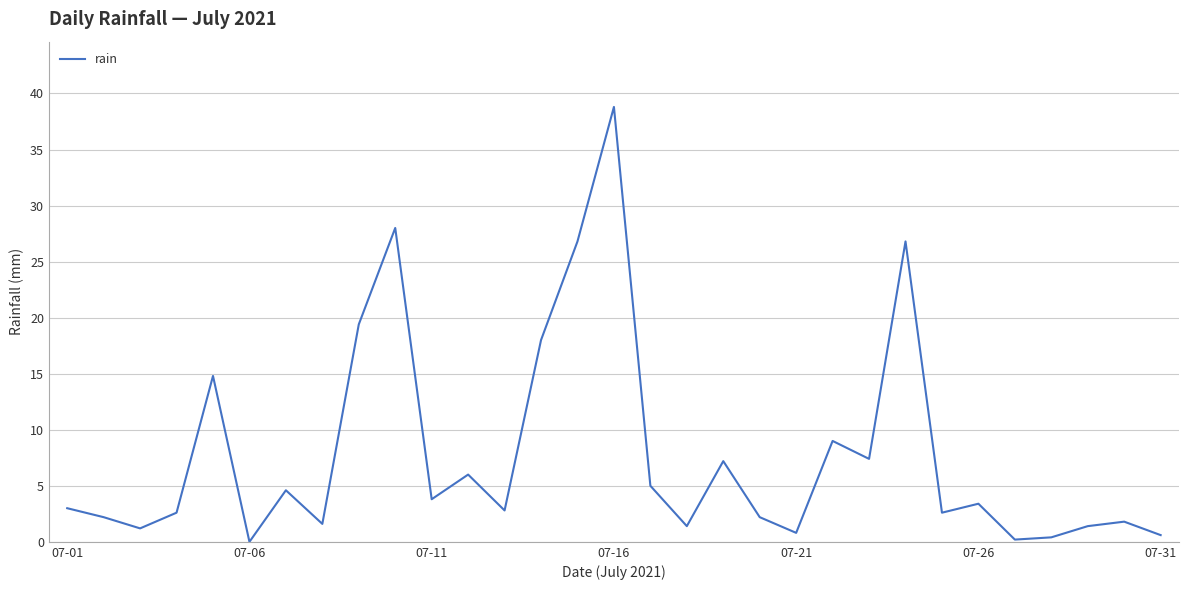

What is the greatest value displayed?

38.8